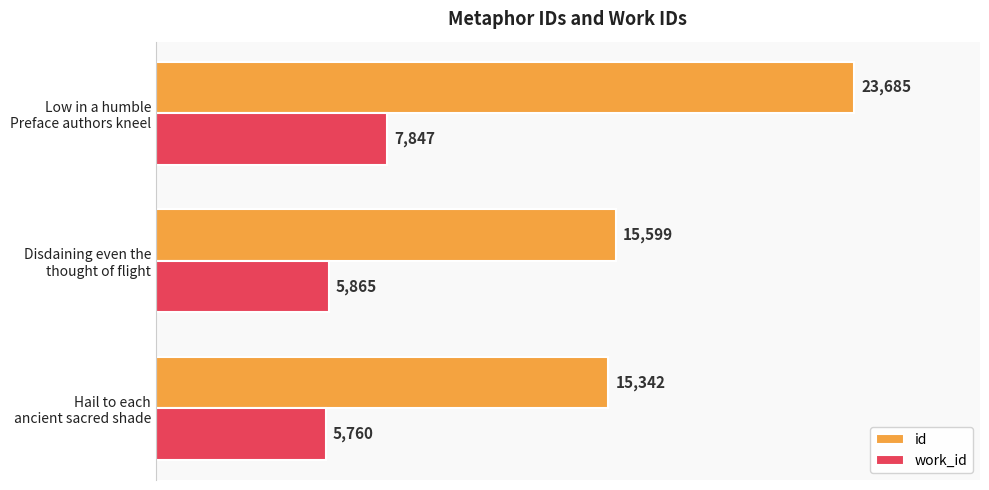

Rank the series by their maximum value, from highest to lowest.

id, work_id